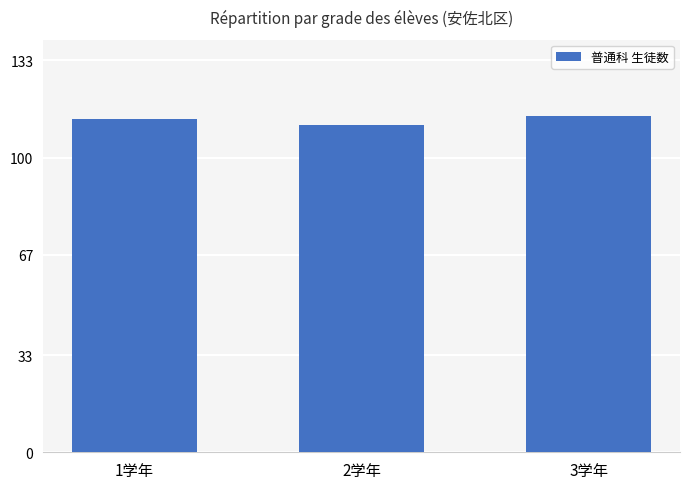

How many distinct data groups are displayed?

1